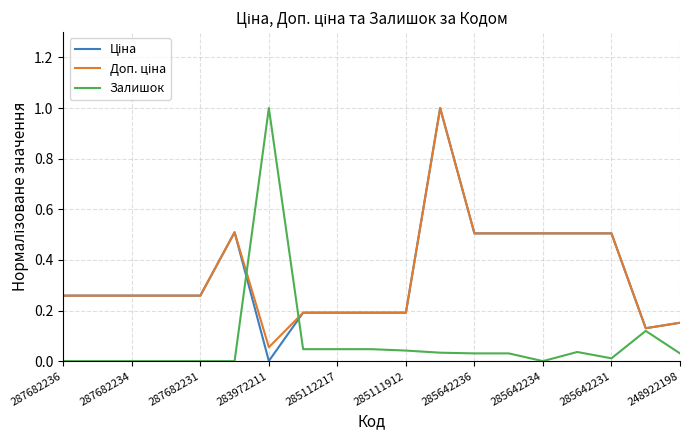

What is the minimum value for Доп. ціна?

0.1